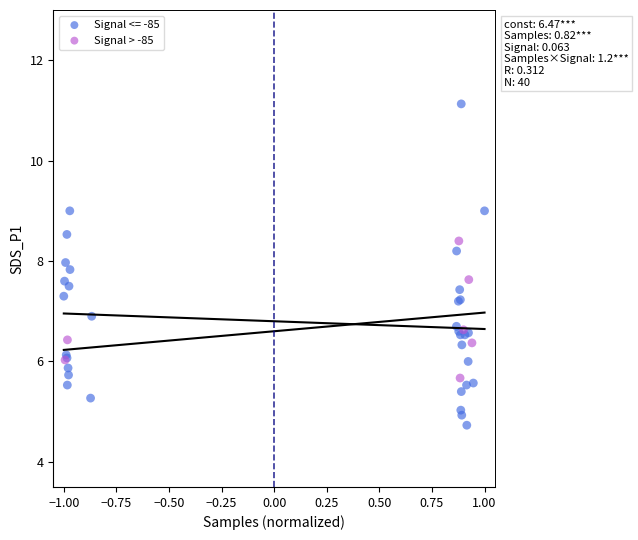

Which series reaches the maximum Y coordinate?

Signal <= -85